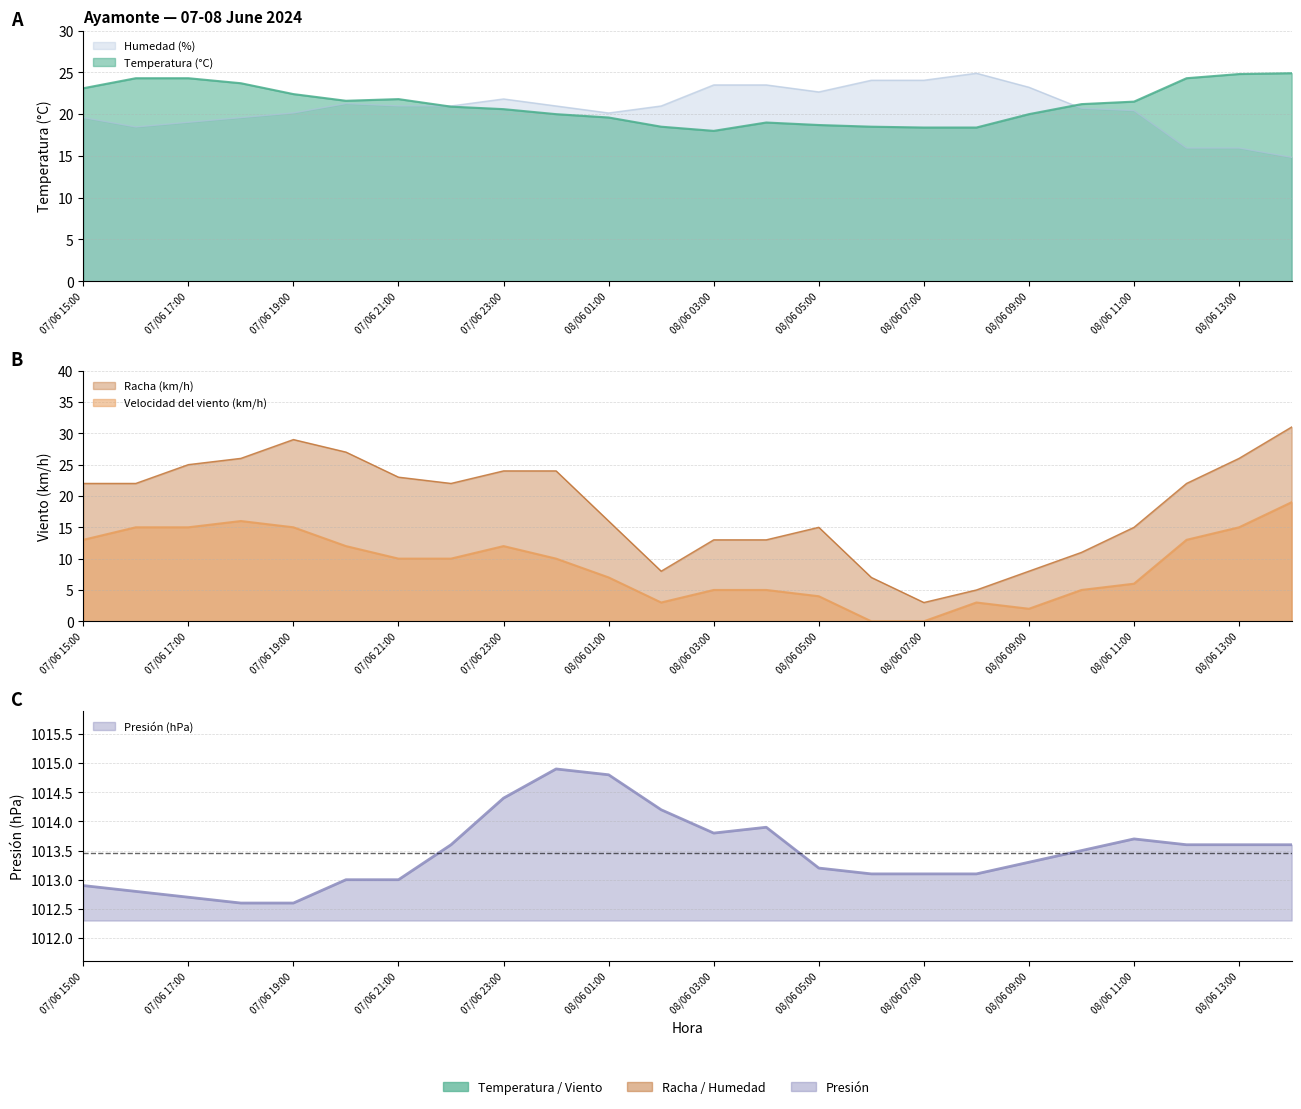

The value of Racha (km/h) at 07/06 20:00 is 27.0. True or false?

True